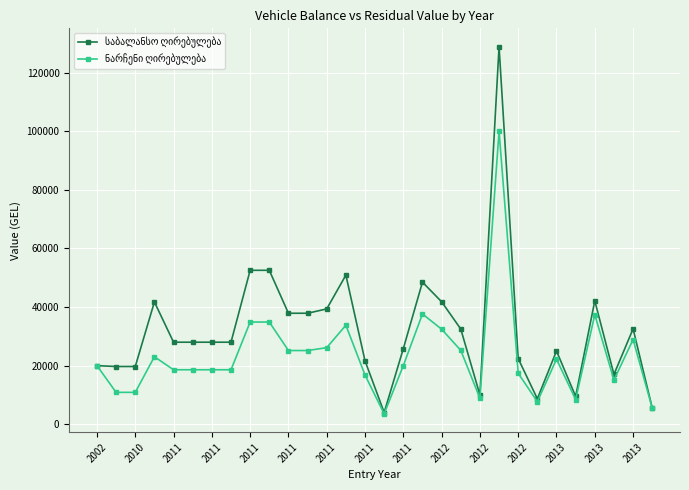

What is the smallest value displayed?

3552.0